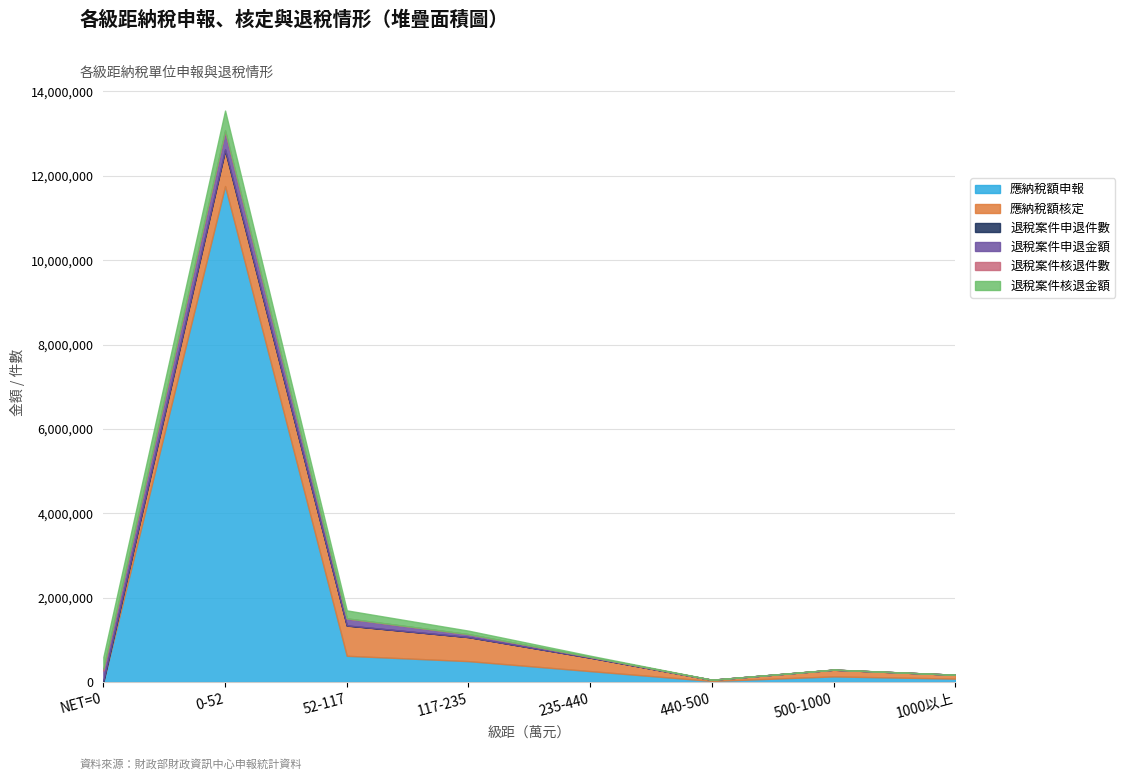

Rank the series at 117-235 from lowest to highest value.

退稅案件申退件數, 退稅案件核退件數, 退稅案件申退金額, 退稅案件核退金額, 應納稅額申報, 應納稅額核定